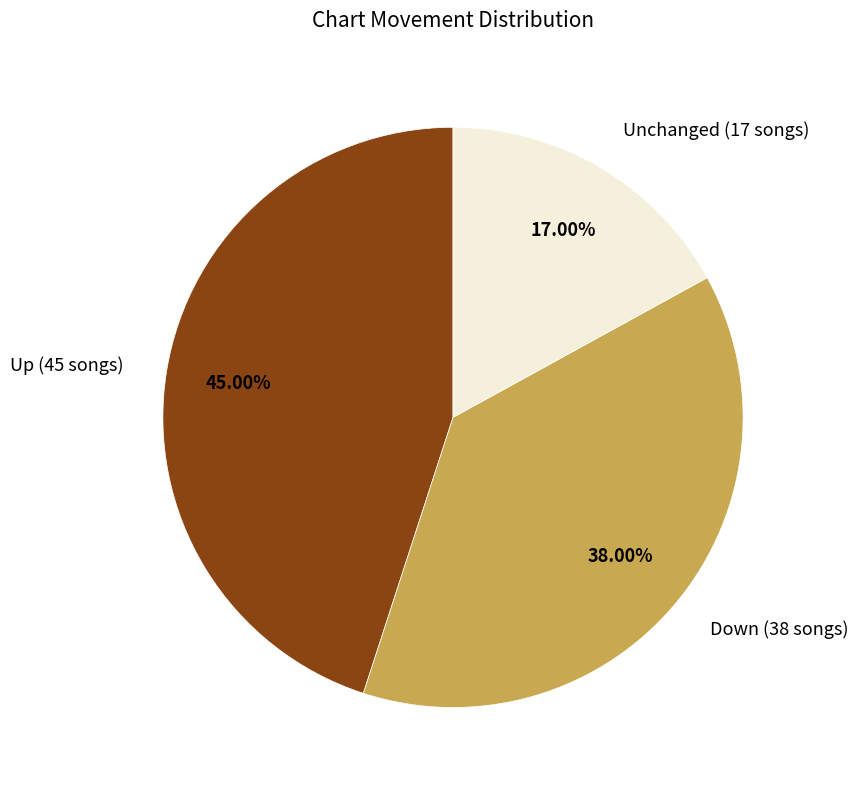

Which has a higher value, Down (38 songs) or Up (45 songs)?

Up (45 songs)